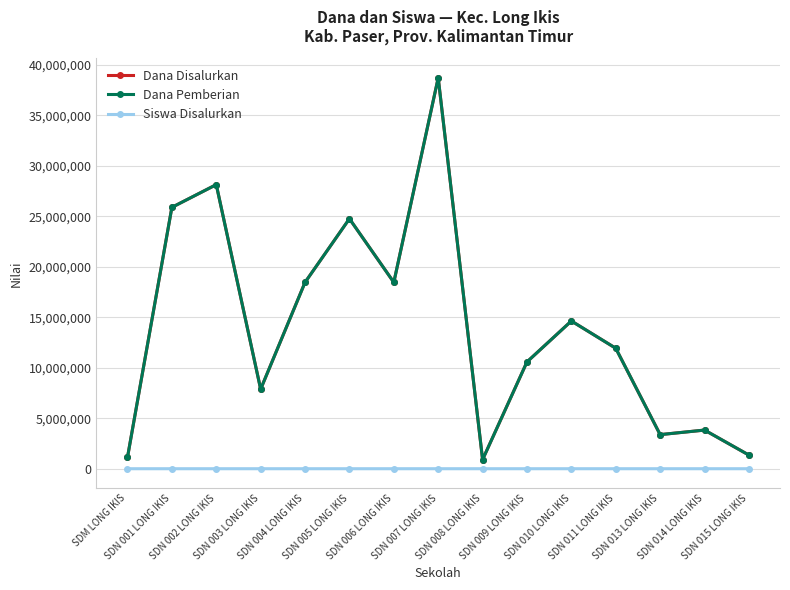

Does the chart have visible grid lines?

Yes